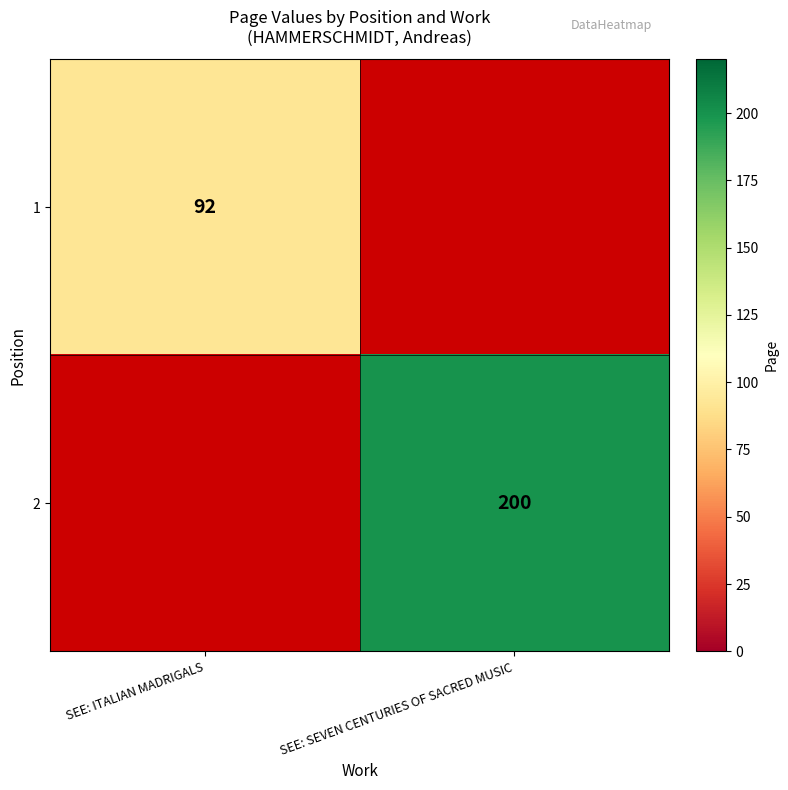

How many series are shown in this chart?

2